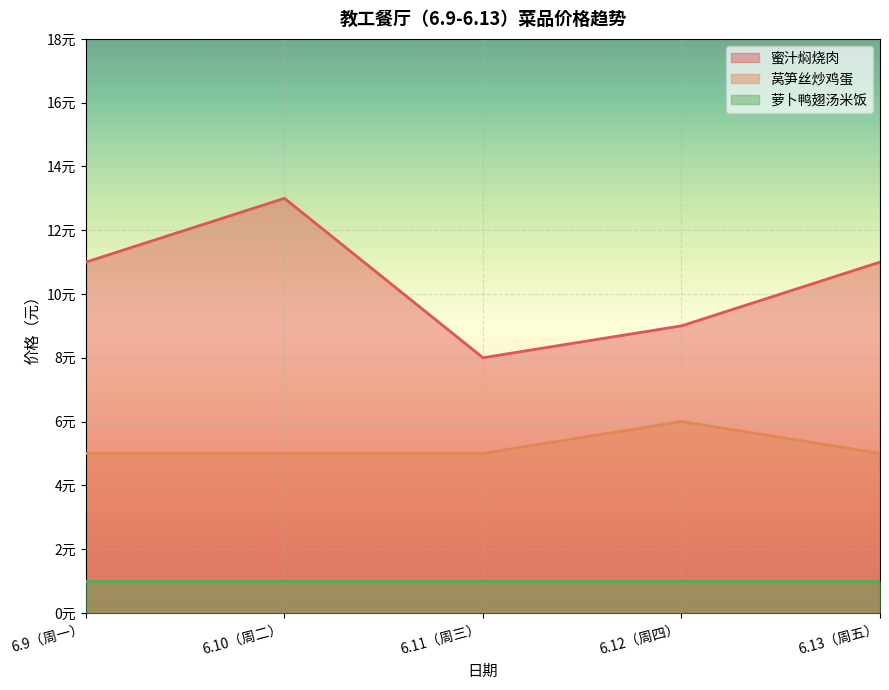

True or false: 莴笋丝炒鸡蛋 and 蜜汁焖烧肉 cross at least once.

False